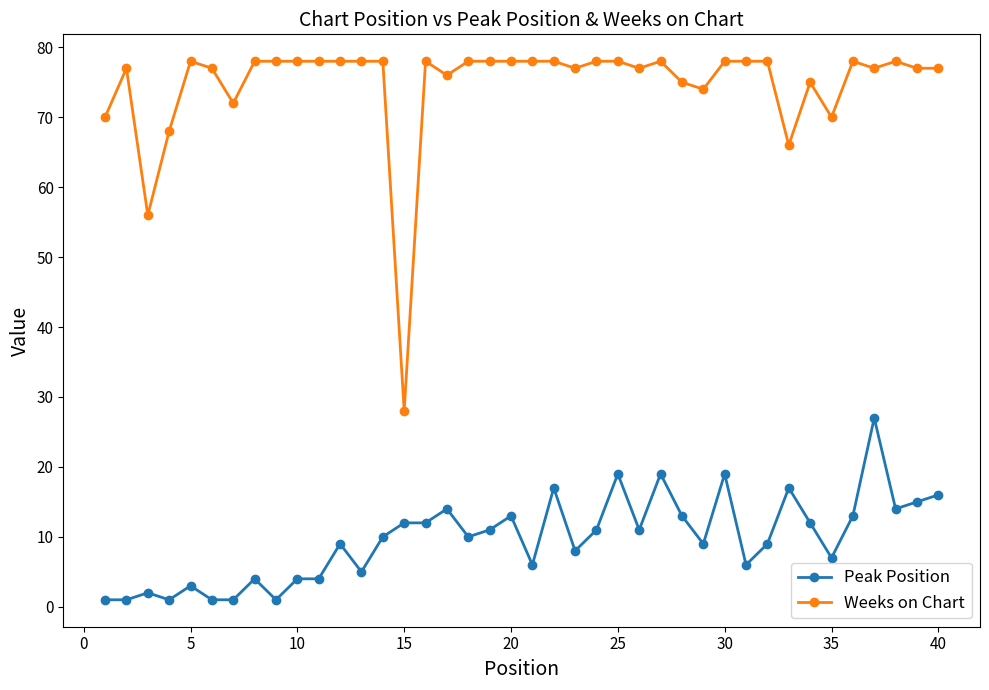

What is the value of the Peak Position point at the 36th from the left?

13